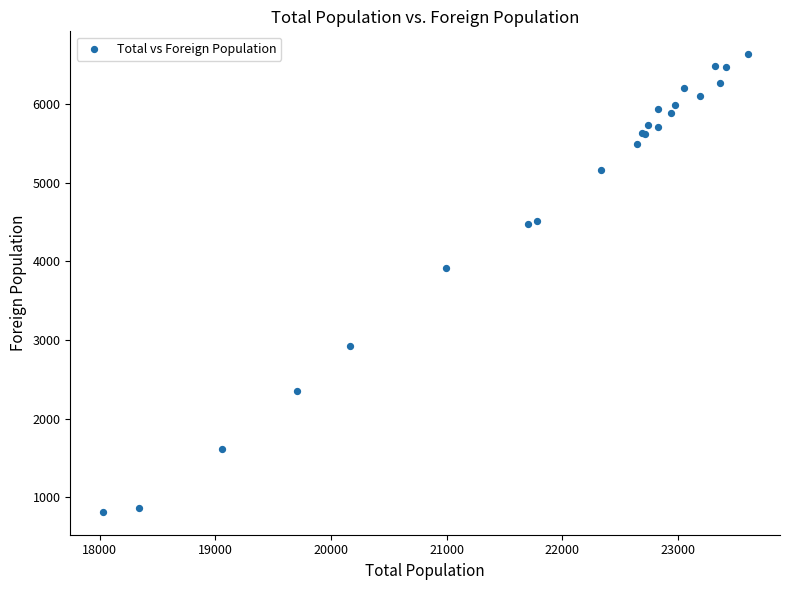

What Y value in the scatter plot is closest to 3725?

3920